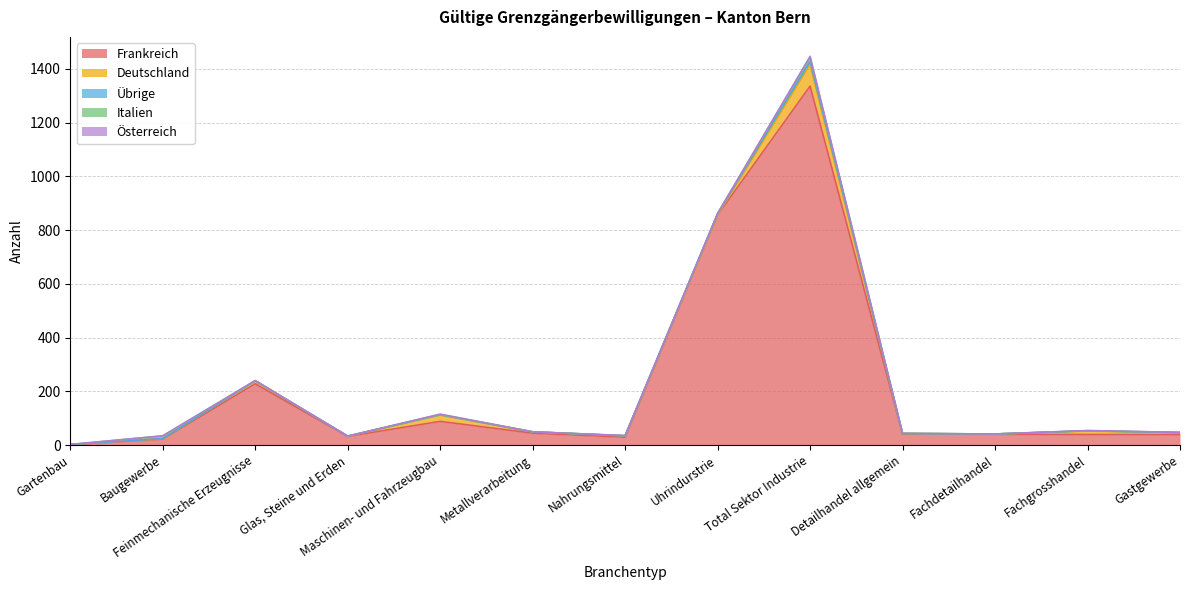

How many data points in Deutschland are above 5?

5